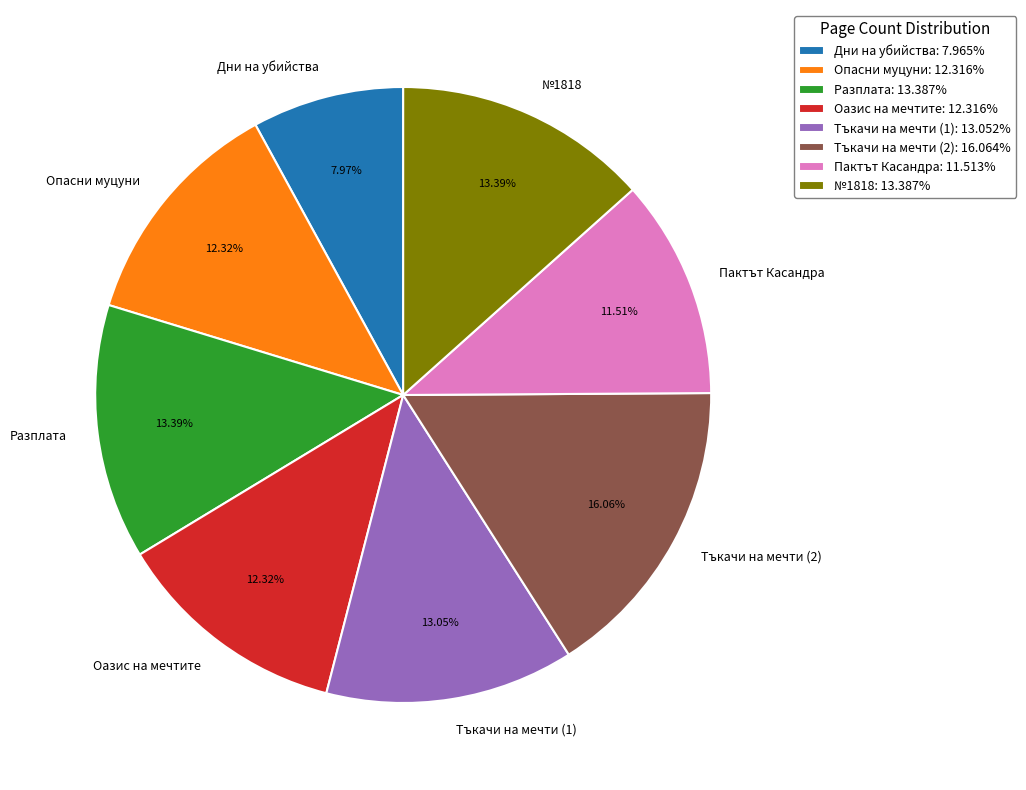

Is Пактът Касандра the majority of the pie?

No